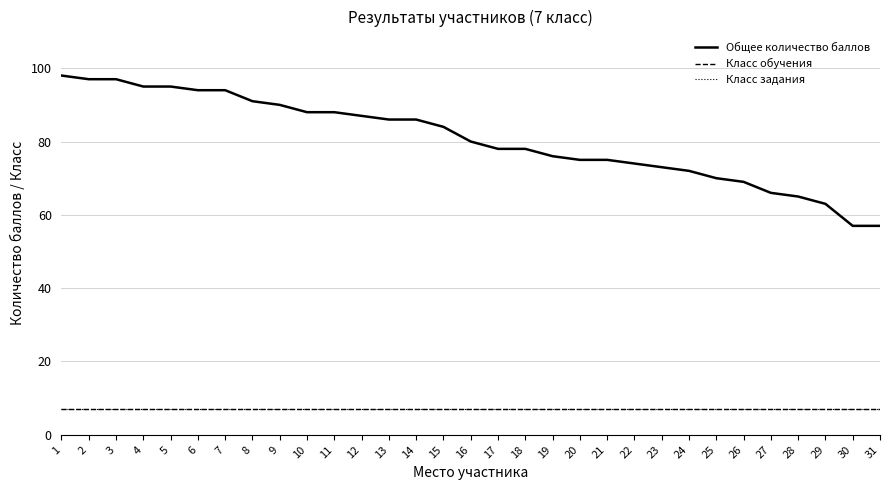

What are all the series names shown in the legend?

Общее количество баллов, Класс обучения, Класс задания